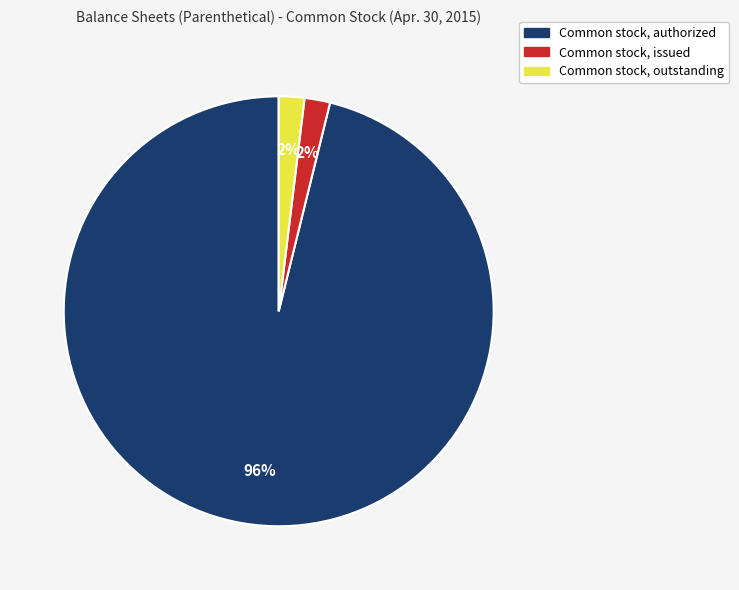

To the nearest percent, what is the average slice percentage?

33%